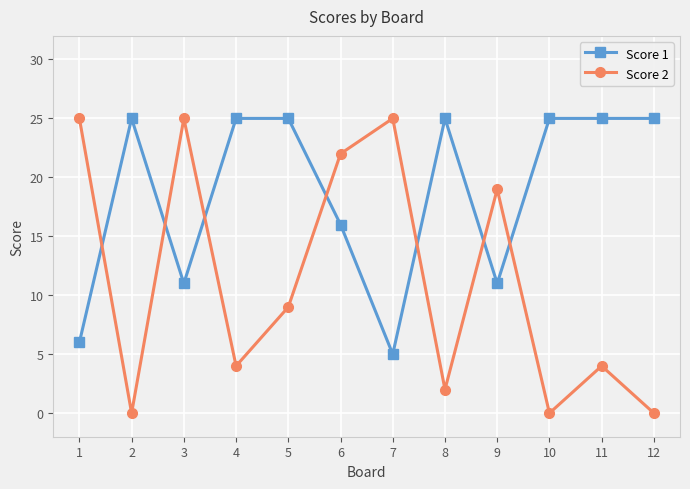

Rank the series by their average value, from lowest to highest.

Score 2, Score 1